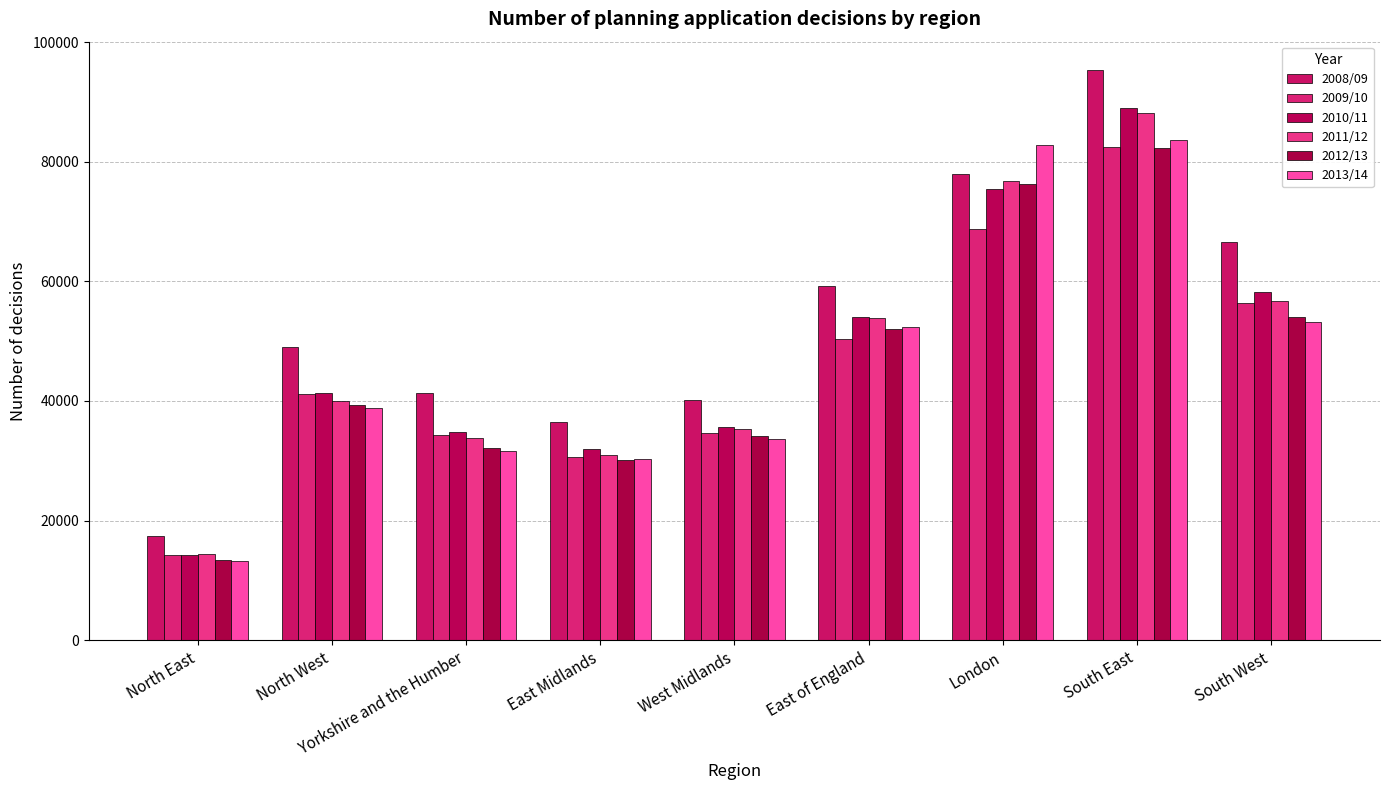

What is the average value of the 2008/09 series?

53703